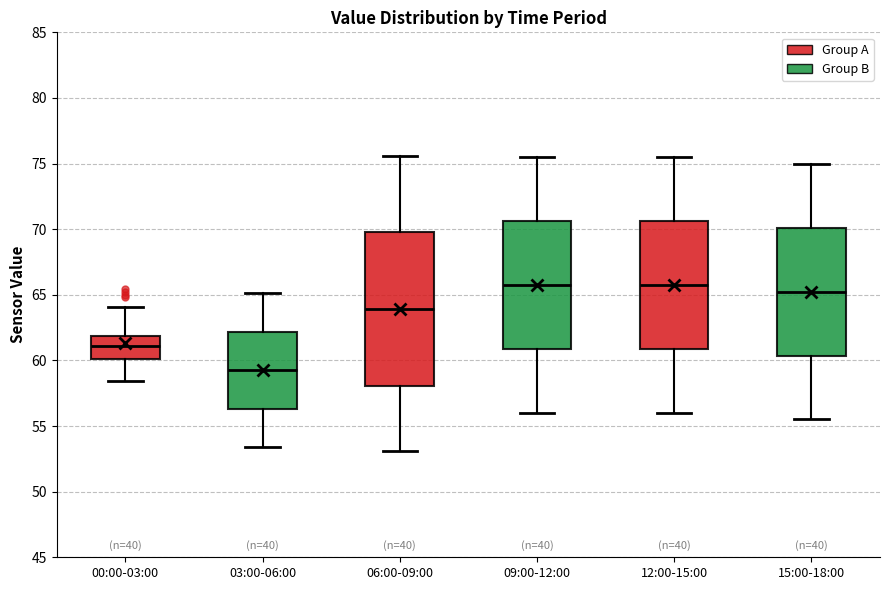

Reading left to right, transcribe this box plot: for each box, give where its median line is, the range the box spans, and where its two whiskers end, as read against the y-axis. The values are not printed on the chart, so give them approximately, as read against the axis.

00:00-03:00: median 61.0, box 60.0 to 62.0, whiskers 58.5 to 64.0
03:00-06:00: median 59.5, box 56.5 to 62.0, whiskers 53.5 to 65.0
06:00-09:00: median 64.0, box 58.0 to 70.0, whiskers 53.0 to 75.5
09:00-12:00: median 66.0, box 61.0 to 70.5, whiskers 56.0 to 75.5
12:00-15:00: median 66.0, box 61.0 to 70.5, whiskers 56.0 to 75.5
15:00-18:00: median 65.5, box 60.5 to 70.0, whiskers 55.5 to 75.0